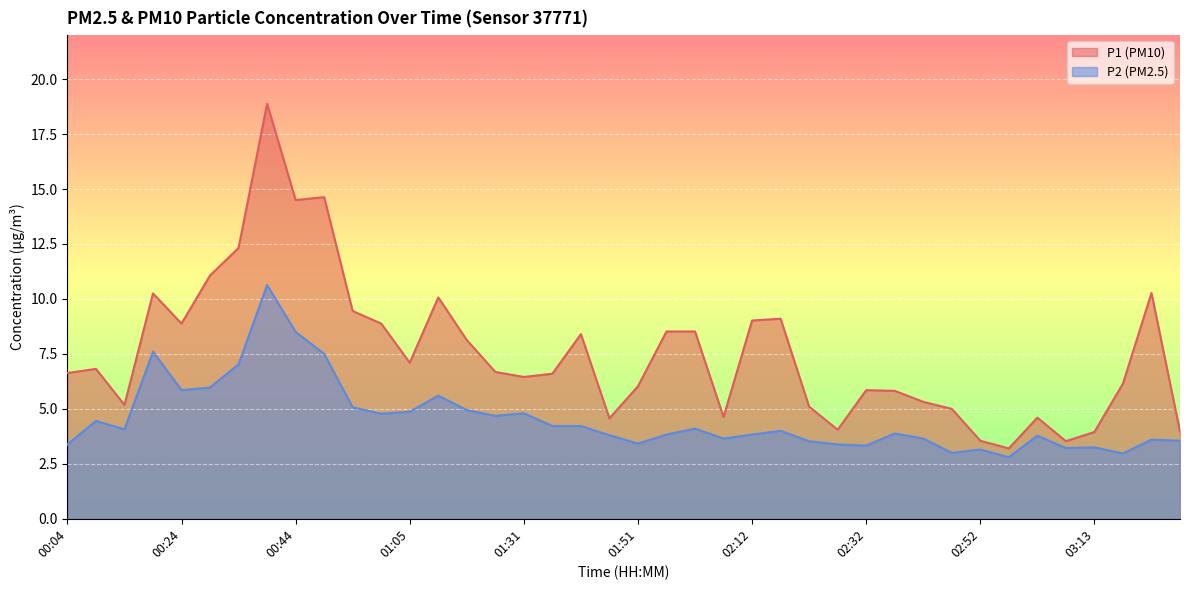

List the series in order of their overall mean, lowest first.

P2 (PM2.5), P1 (PM10)